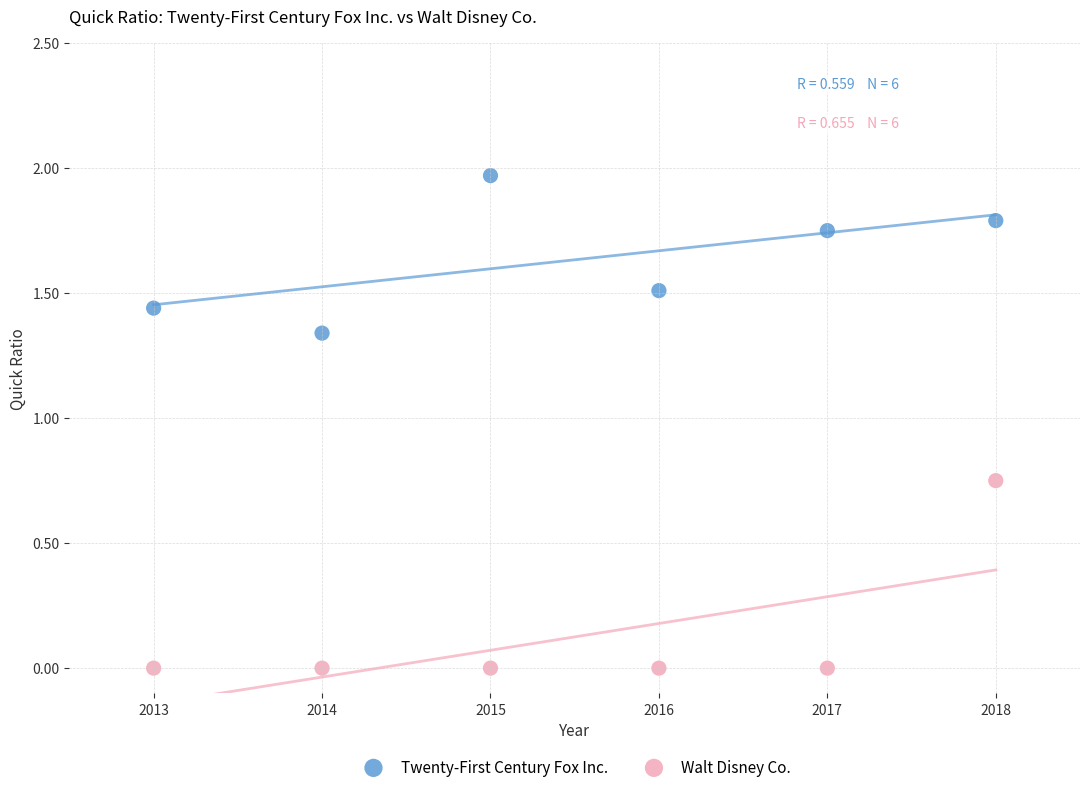

Which series contains the lowest Y value?

Walt Disney Co.